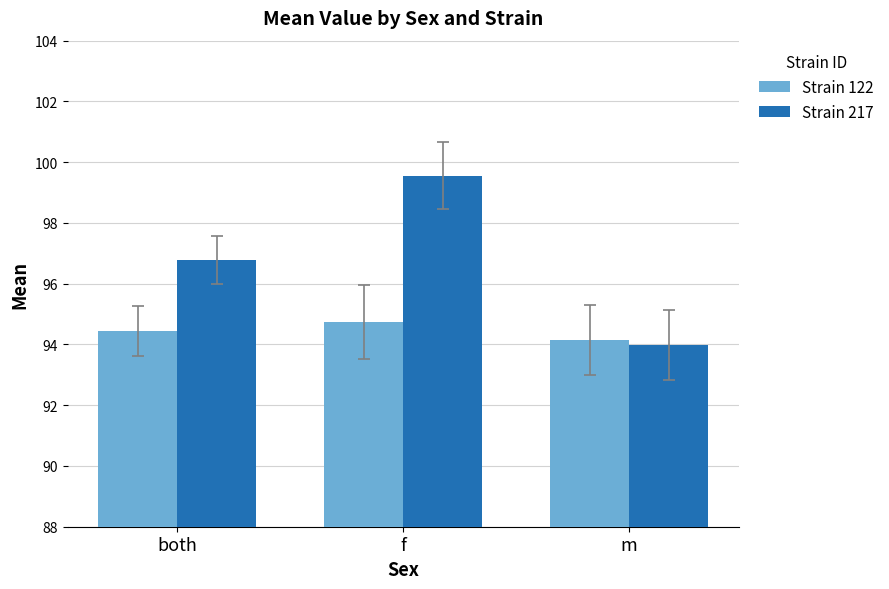

What position from the right is both?

3